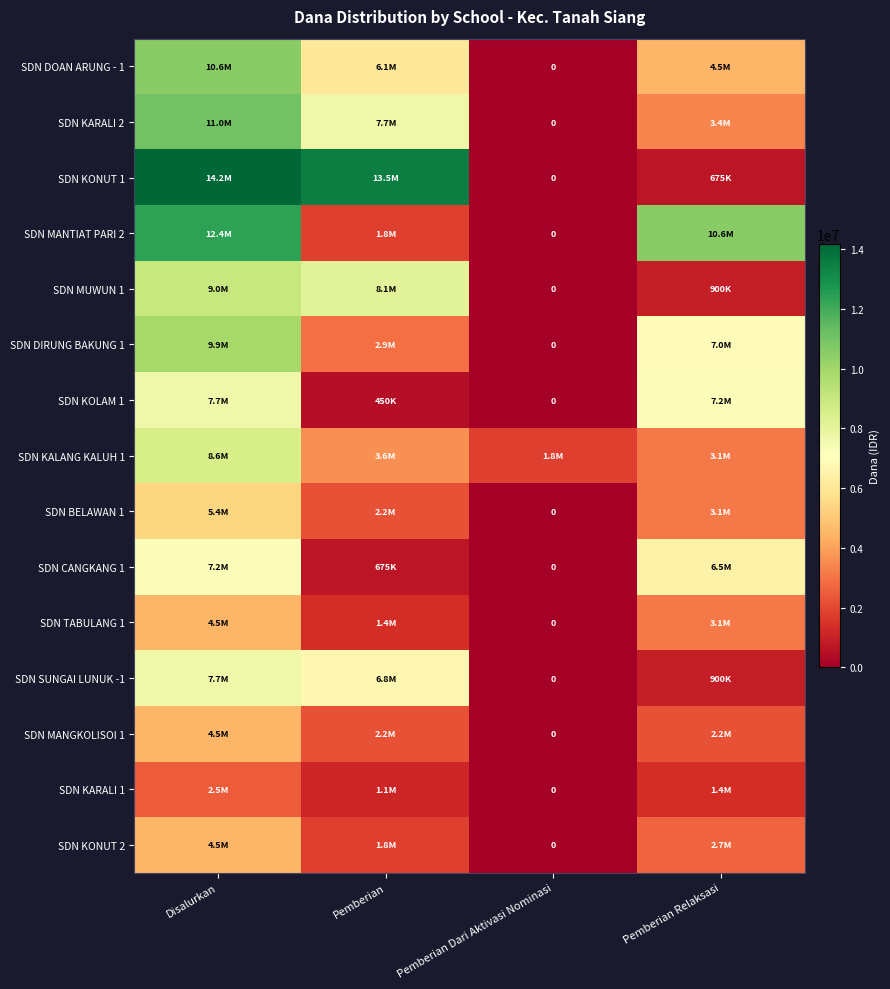

At which label is SDN MANGKOLISOI 1 closest to 2250000?

Pemberian